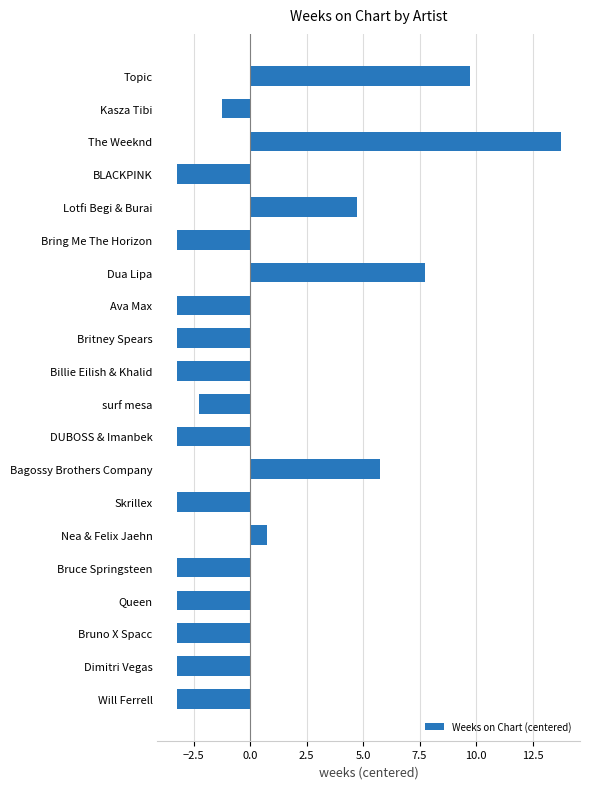

What is the difference between the maximum and minimum values?

17.0